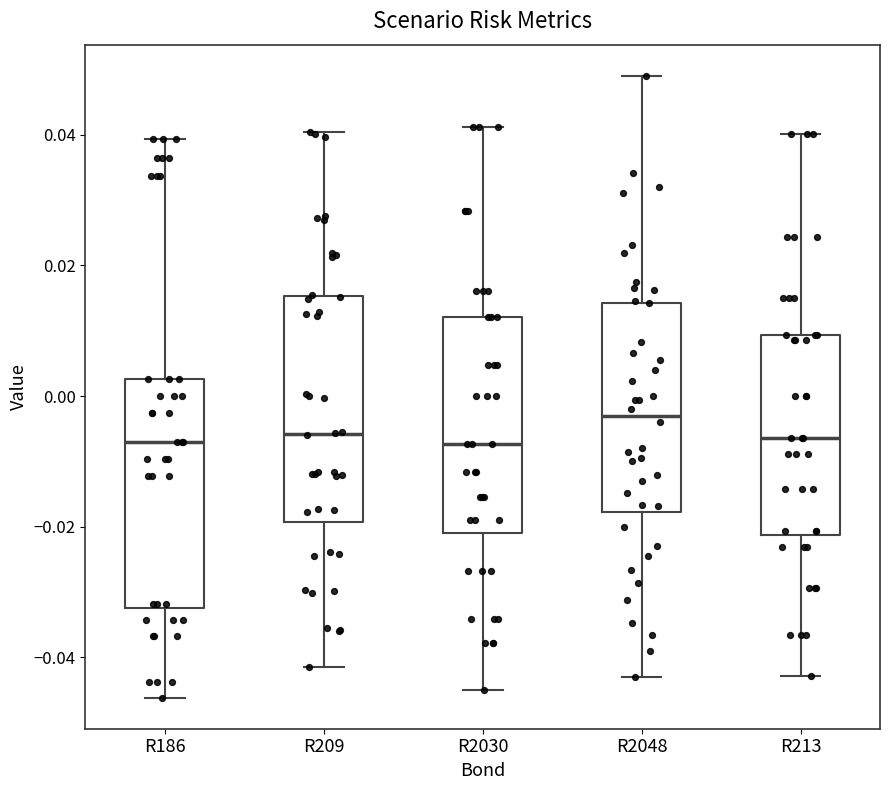

Where is the lower edge of the box for R186 on the y-axis? The values are not printed on the chart, so give them approximately, as read against the axis.

-0.032